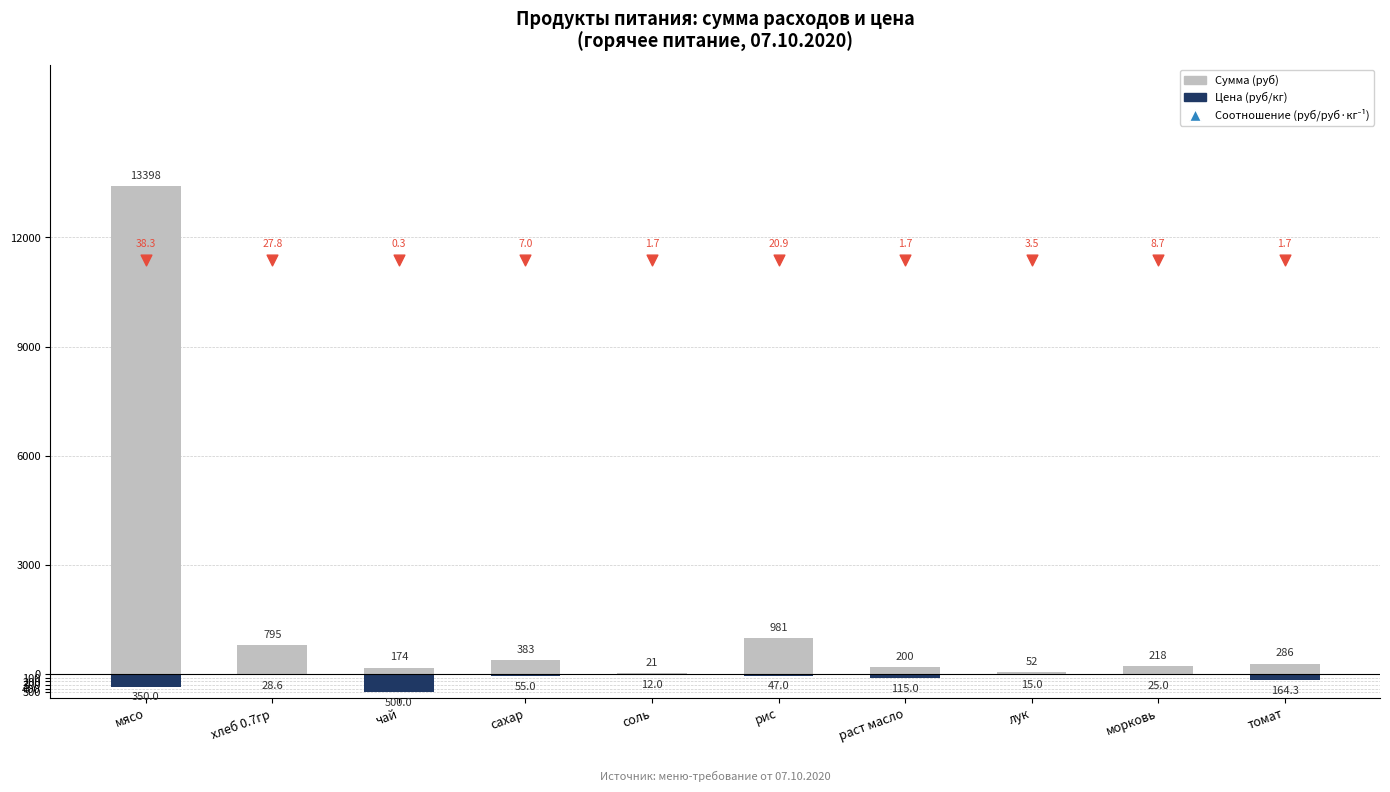

Which series reaches the maximum Y coordinate?

Сумма (руб)